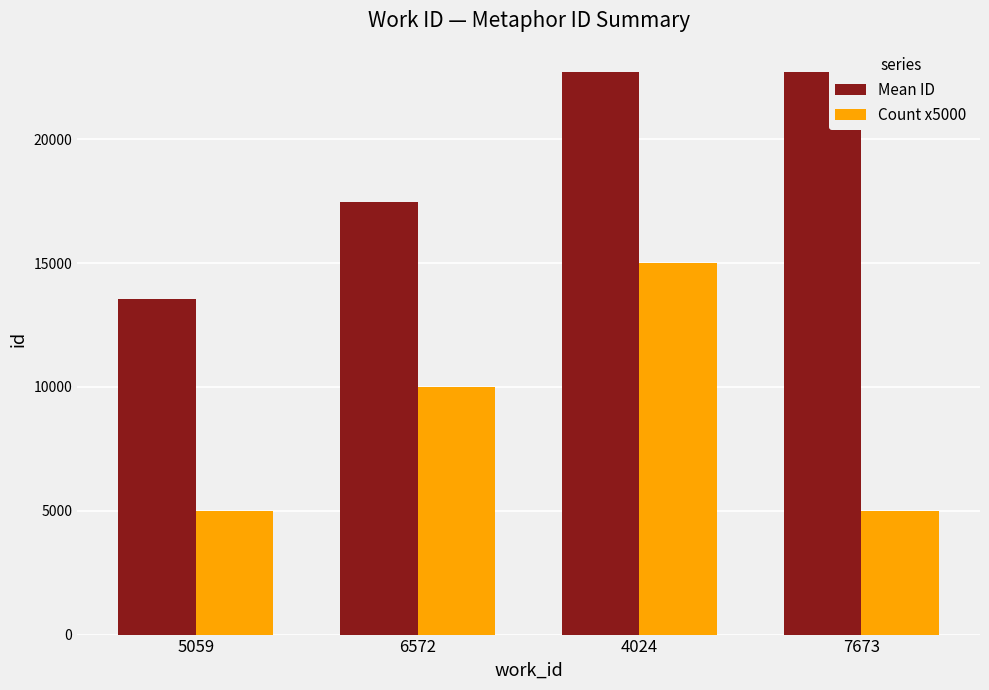

Which series changed the most between 6572 and 4024?

Mean ID